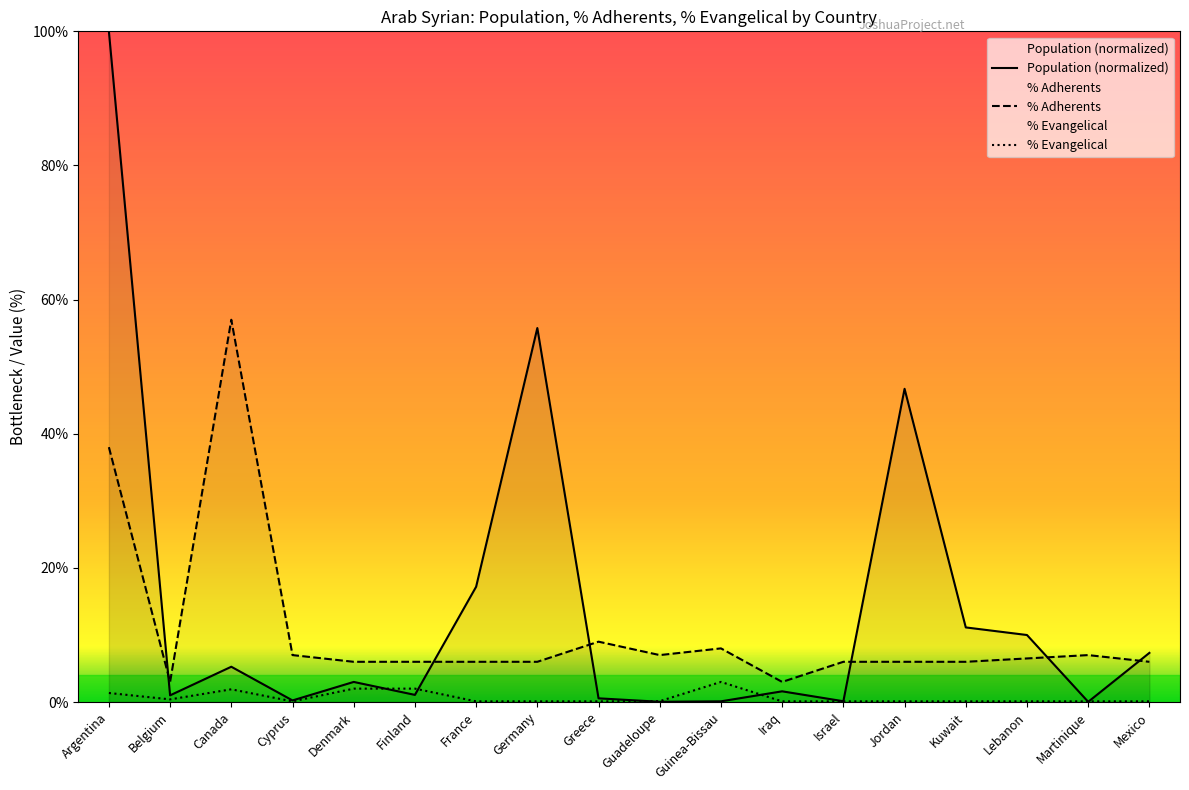

Which has a higher value, France or Cyprus?

France